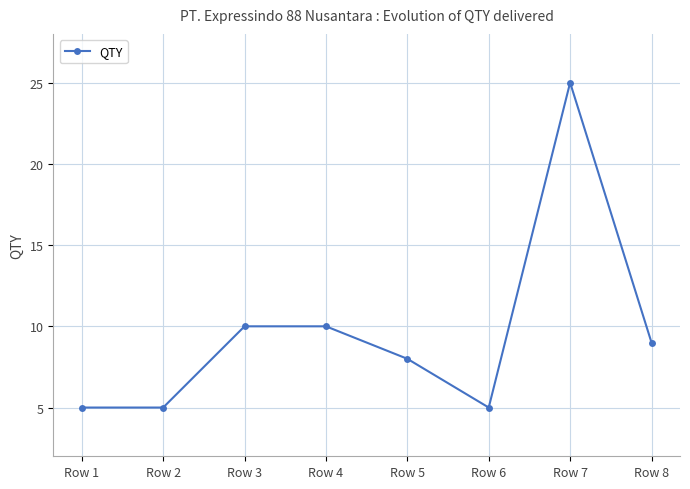

Approximately how many times larger is the value at Row 8 compared to Row 5?

1.1